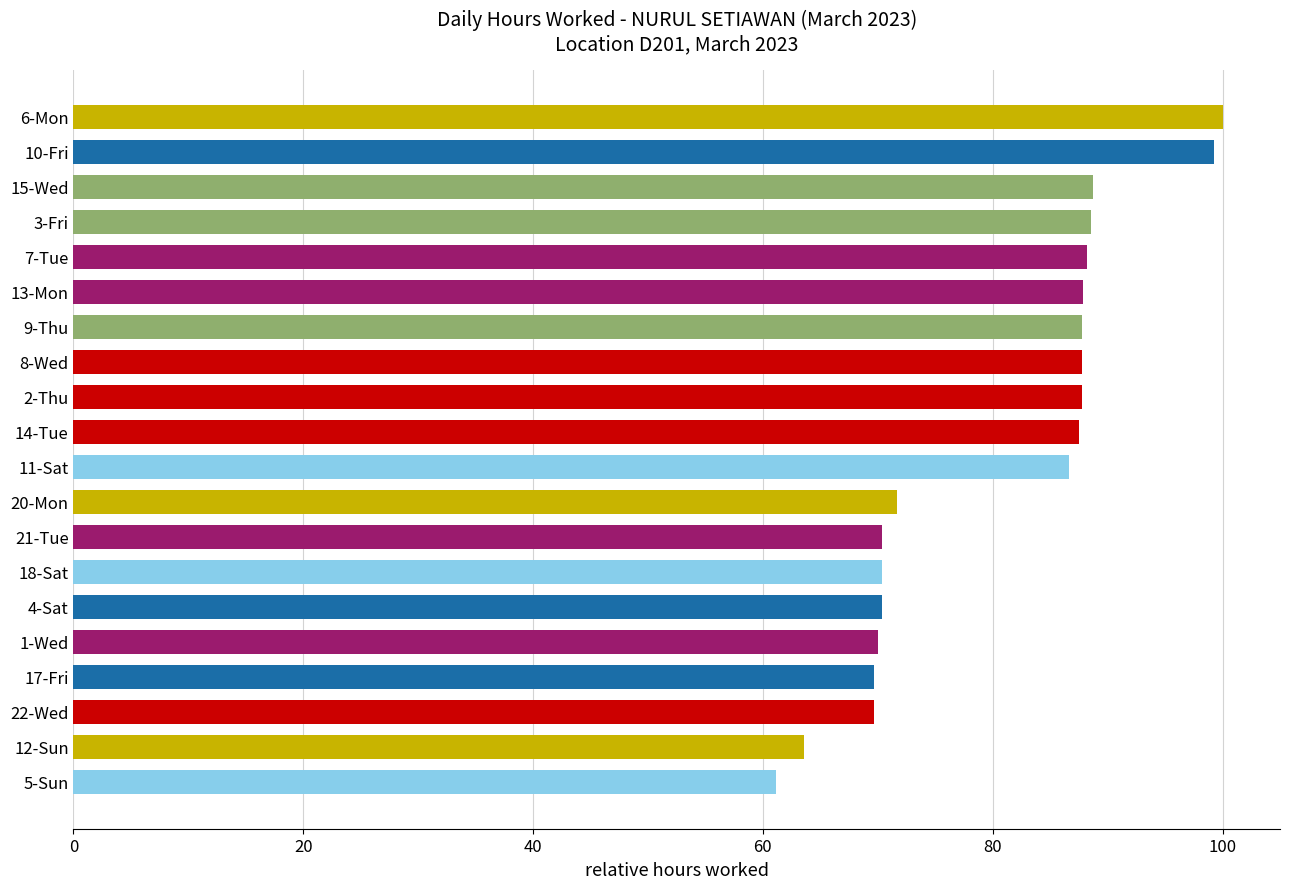

At which category does the chart reach its minimum across all series?

5-Sun